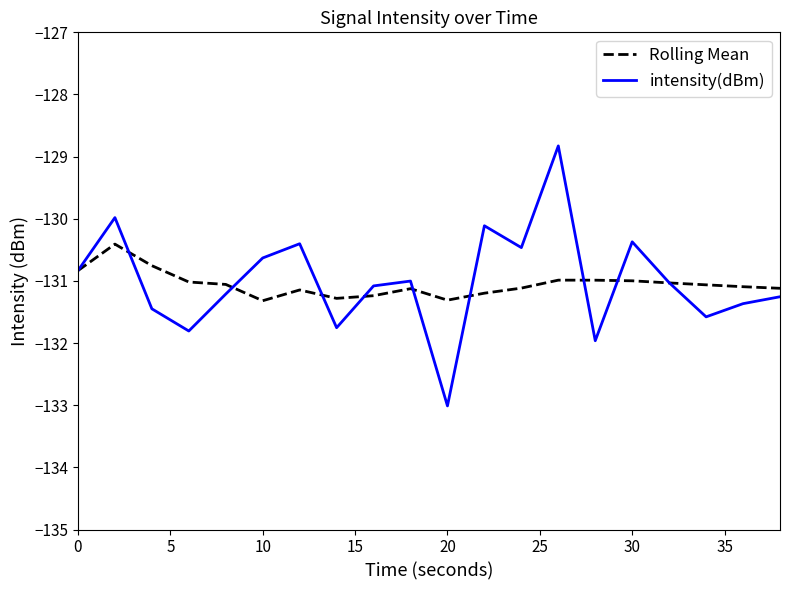

What is the average value of the Rolling Mean series?

-131.1